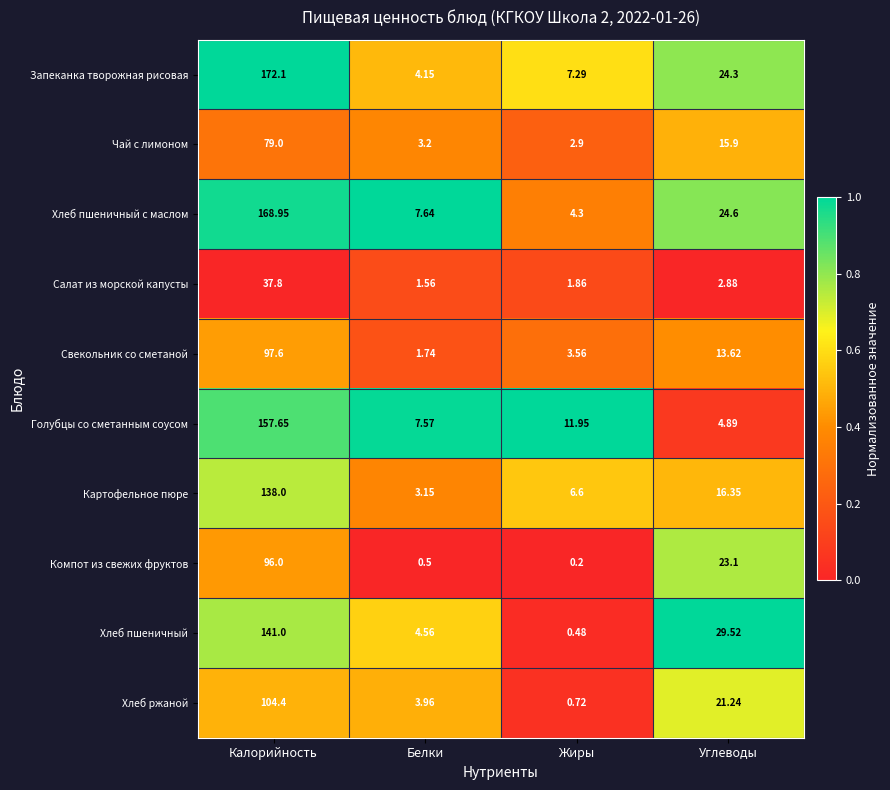

Between Калорийность and Углеводы, which series saw the biggest shift?

Голубцы со сметанным соусом